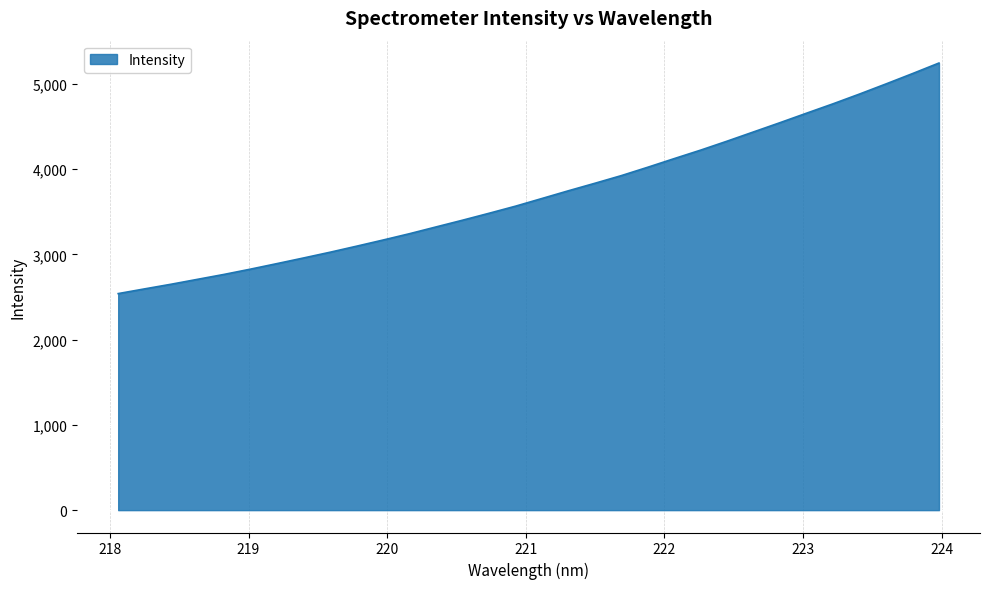

What is the smallest value displayed?

2539.6